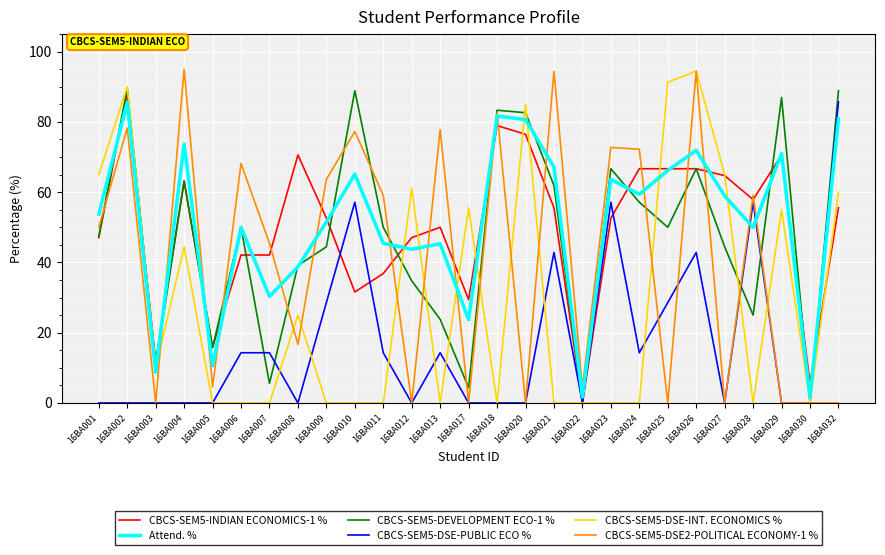

At which label does Attend. % first exceed 53?

16BA001